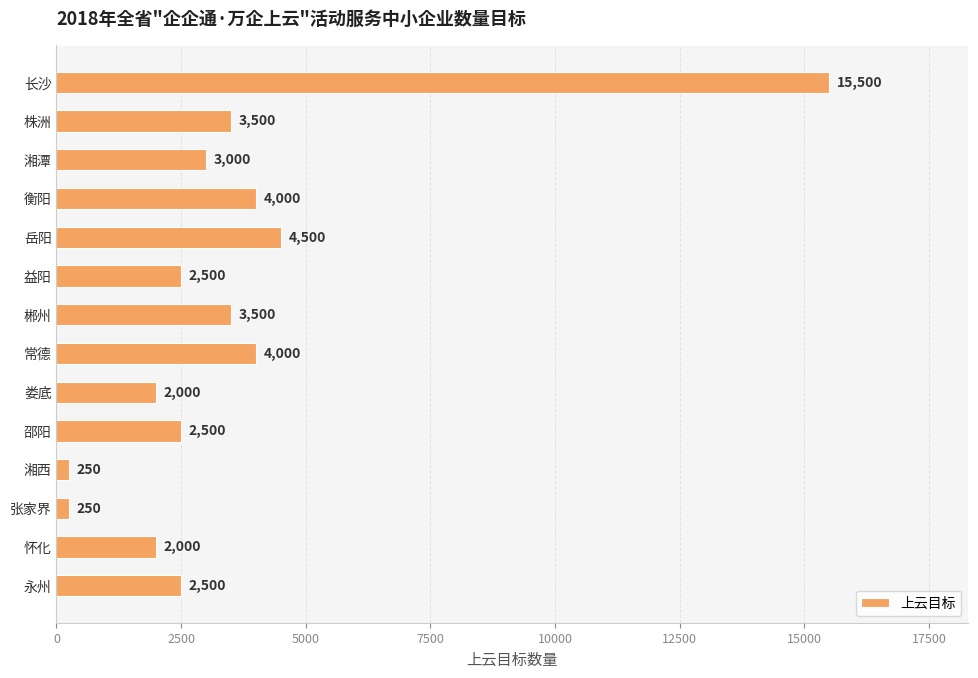

Between 张家界 and 长沙, which is larger?

长沙